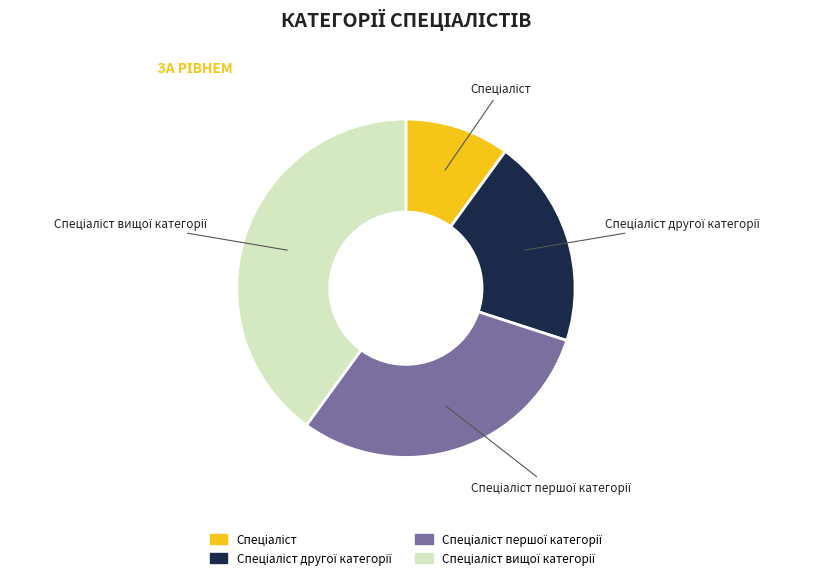

Is there any slice that represents more than half of the pie?

No